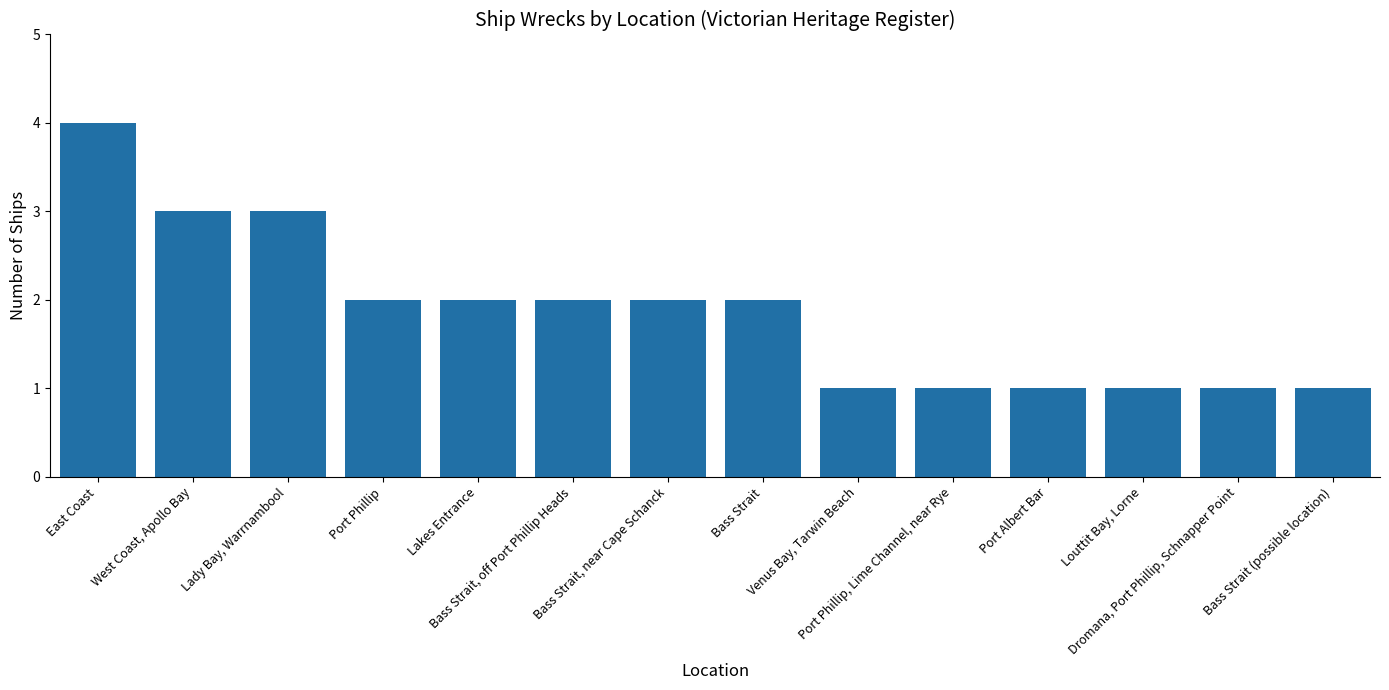

What is the change in value from Lady Bay, Warrnambool to Port Albert Bar?

-2